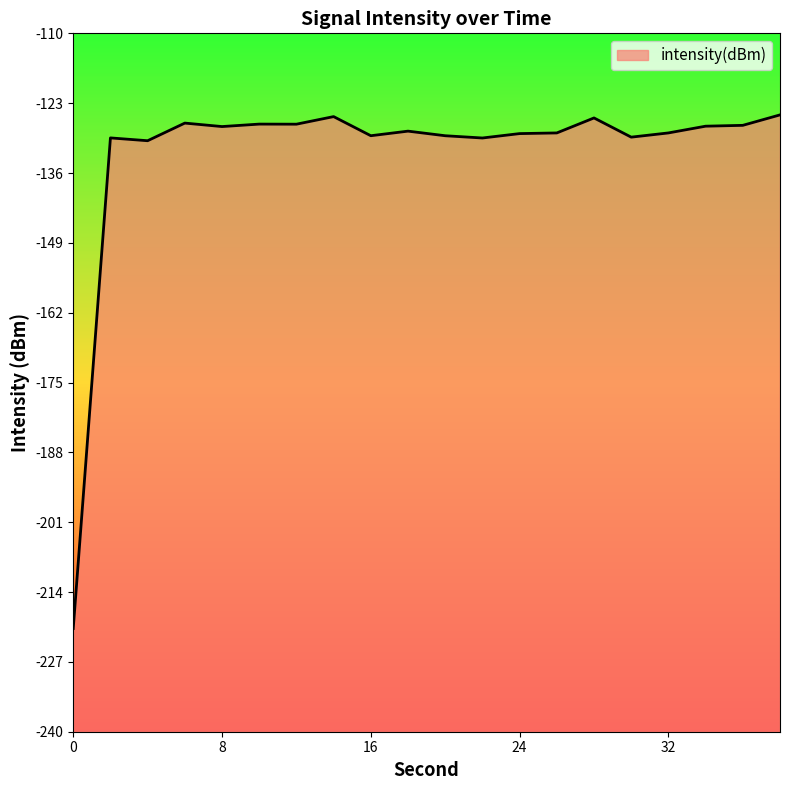

How many lines are shown in the chart?

1